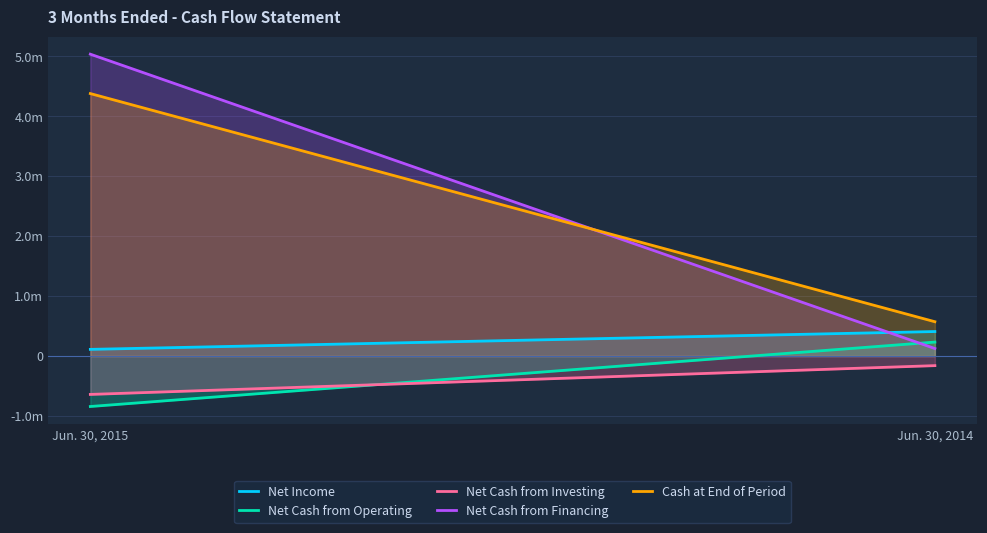

Rank the series by their maximum value, from lowest to highest.

Net Cash from Investing, Net Cash from Operating, Net Income, Cash at End of Period, Net Cash from Financing